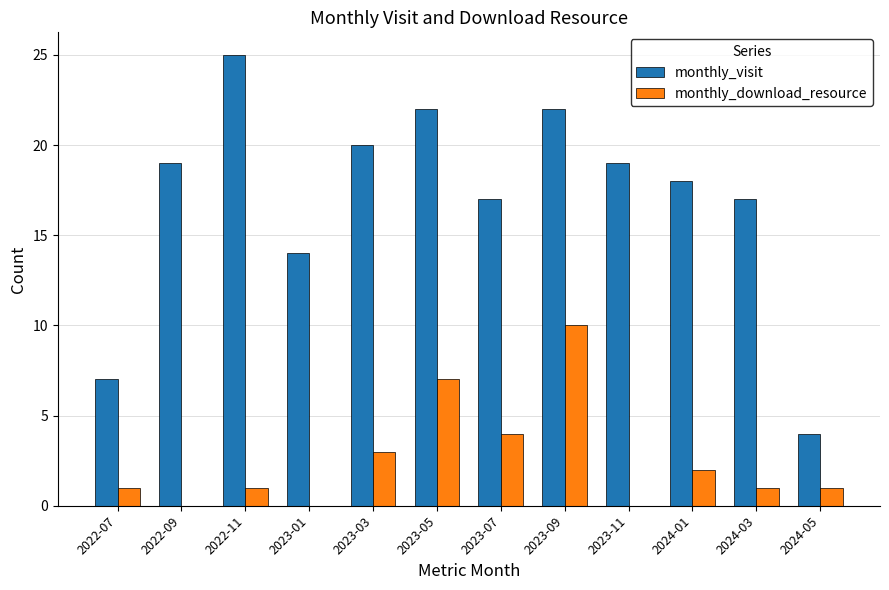

The value of monthly_download_resource at 2023-01 is -3. True or false?

False